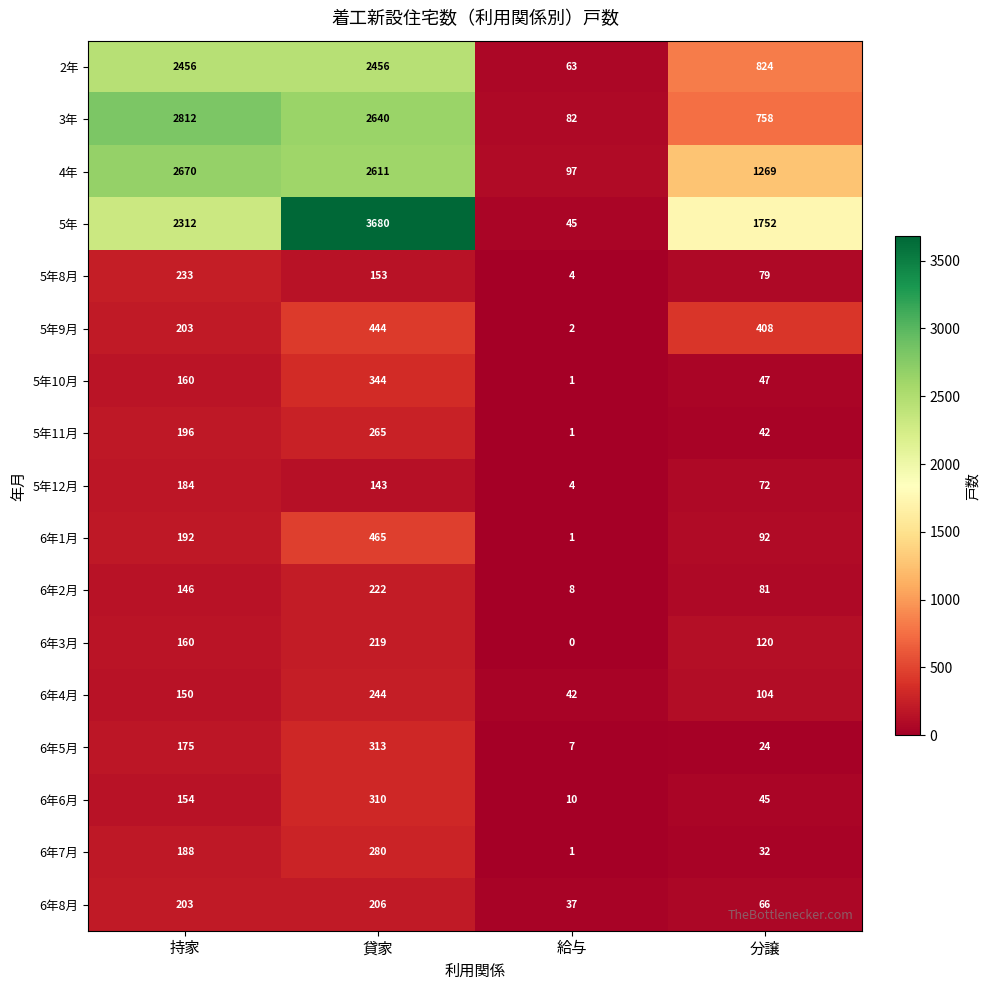

Which series has the largest total across all categories?

5年